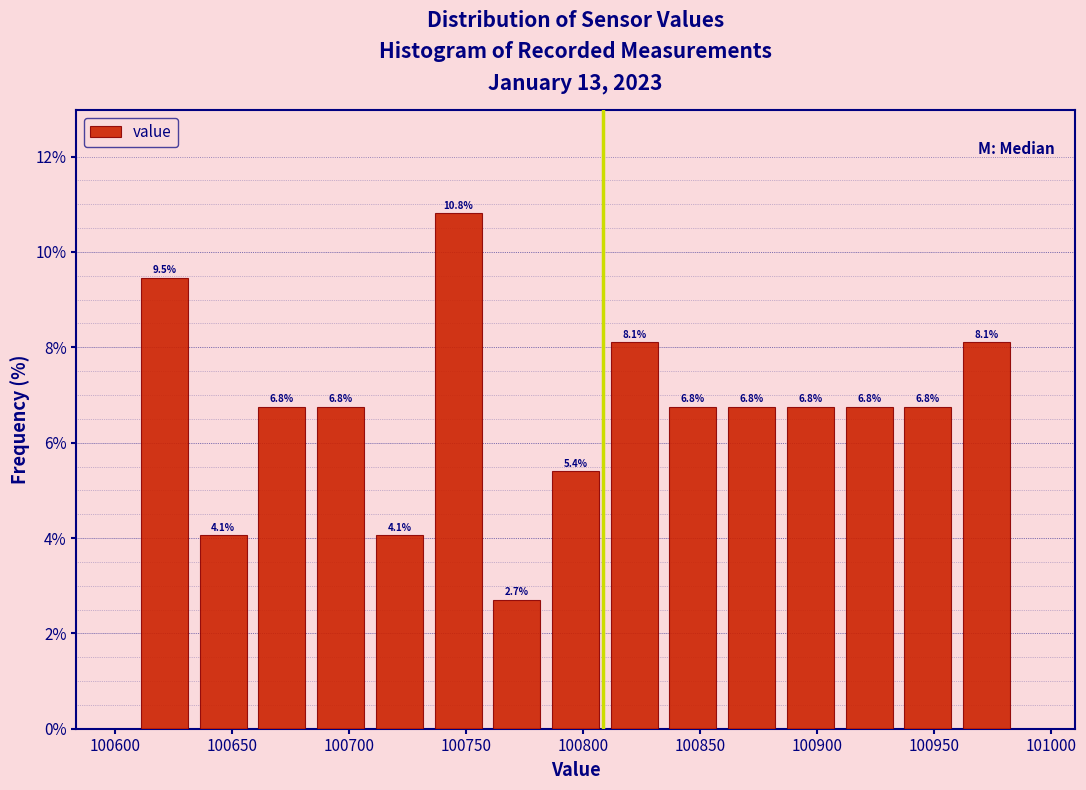

Reading left to right, transcribe this chart: for each bar, give the range it covers on the x-axis and its height. The bar edges are not printed on the chart, so give them approximately, as read against the axis.

100610 to 100635: 9.5
100635 to 100660: 4.1
100660 to 100685: 6.8
100685 to 100710: 6.8
100710 to 100735: 4.1
100735 to 100760: 10.8
100760 to 100785: 2.7
100785 to 100810: 5.4
100810 to 100835: 8.1
100835 to 100860: 6.8
100860 to 100885: 6.8
100885 to 100910: 6.8
100910 to 100935: 6.8
100935 to 100960: 6.8
100960 to 100985: 8.1